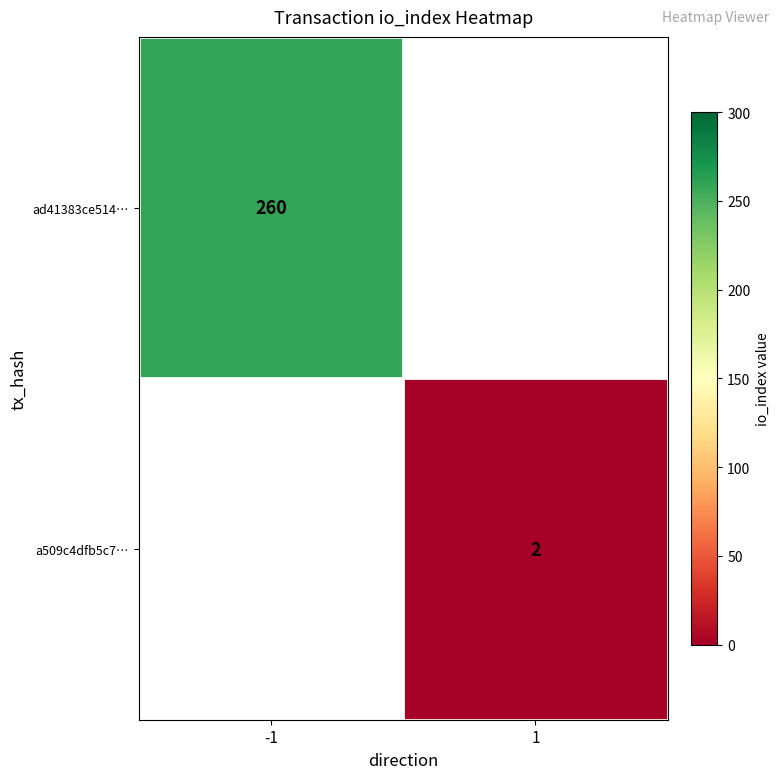

Is it true that a509c4dfb5c7… equals 2 at 1?

True